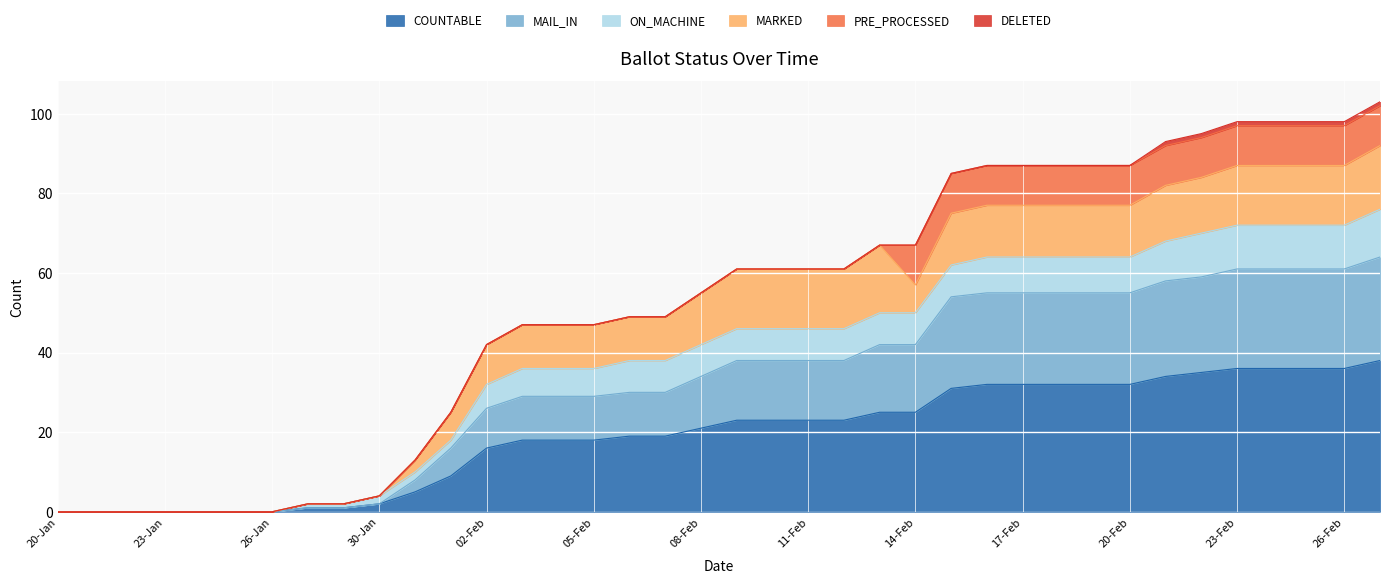

The COUNTABLE series shows 0 at 26-Jan. True or false?

True